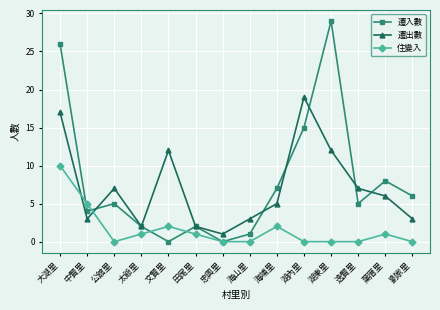

What is the difference between the highest and lowest values at 湖東里?

29